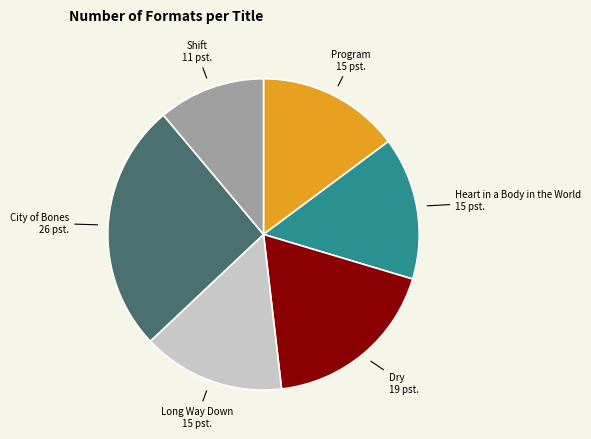

Count the number of slices in the pie.

6